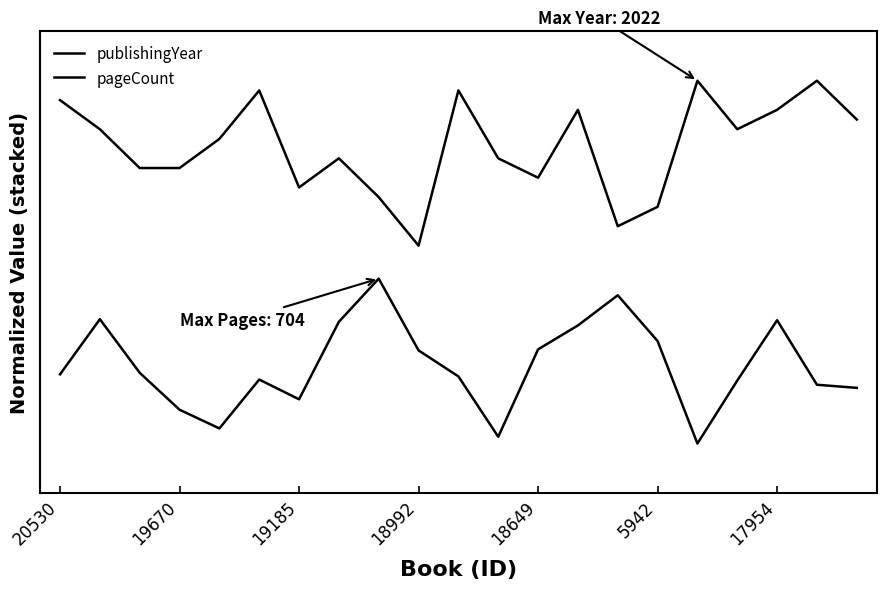

Is this an area chart (filled region under the line)?

No